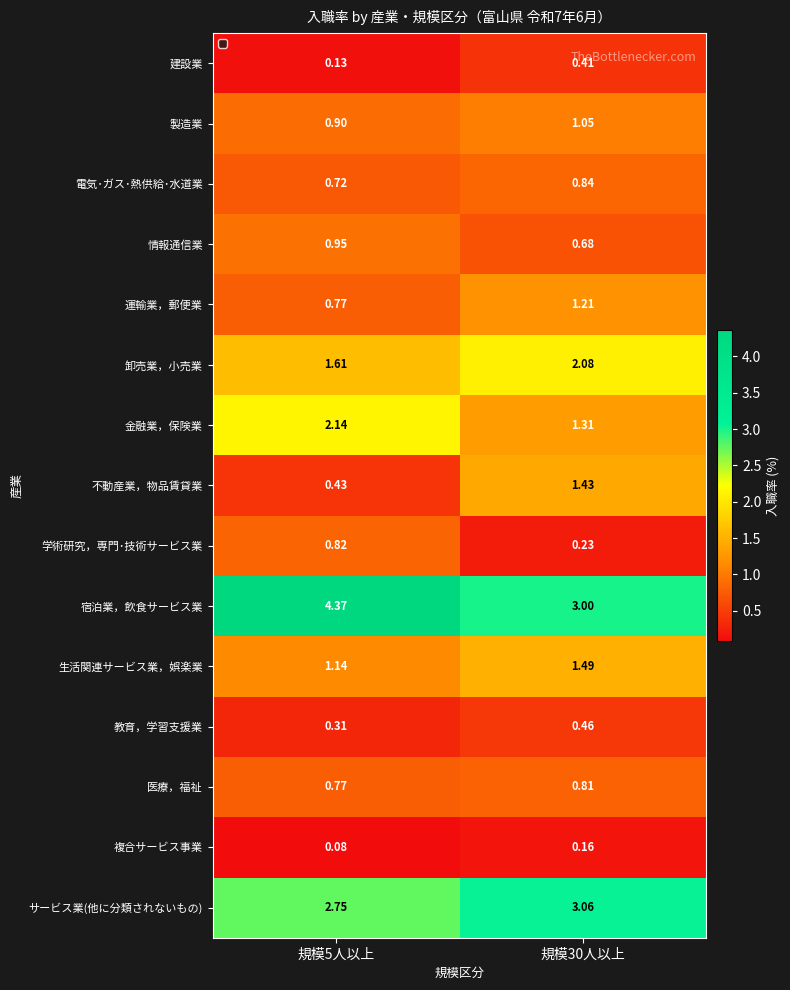

List the series in order of their peak value, lowest first.

複合サービス事業, 建設業, 教育，学習支援業, 医療，福祉, 学術研究，専門･技術サービス業, 電気･ガス･熱供給･水道業, 情報通信業, 製造業, 運輸業，郵便業, 不動産業，物品賃貸業, 生活関連サービス業，娯楽業, 卸売業，小売業, 金融業，保険業, サービス業(他に分類されないもの), 宿泊業，飲食サービス業